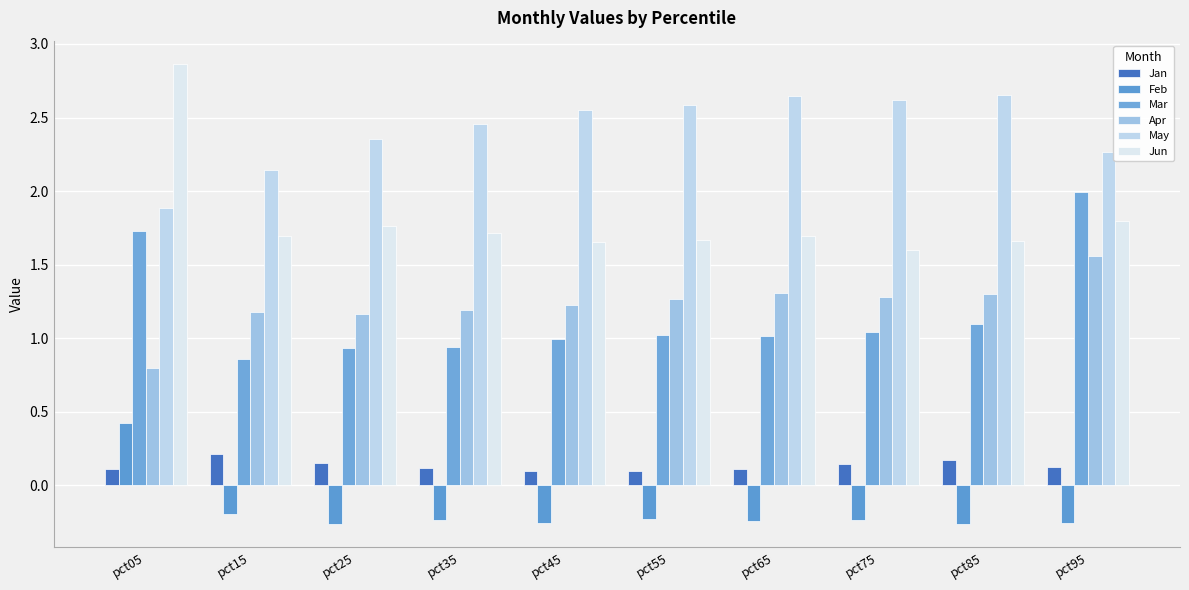

Between pct95 and pct05, which is larger?

pct95